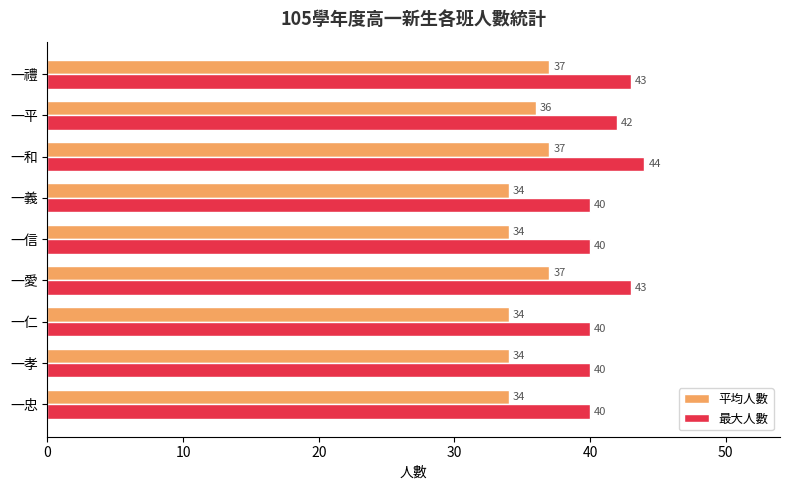

Rank the series by their average value, from highest to lowest.

最大人數, 平均人數